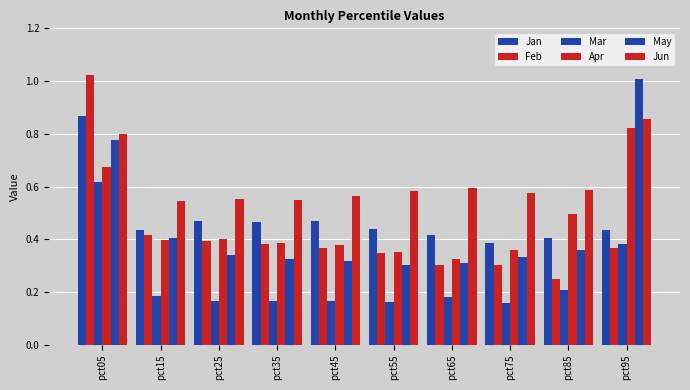

Which series has the largest range (max minus min)?

Feb